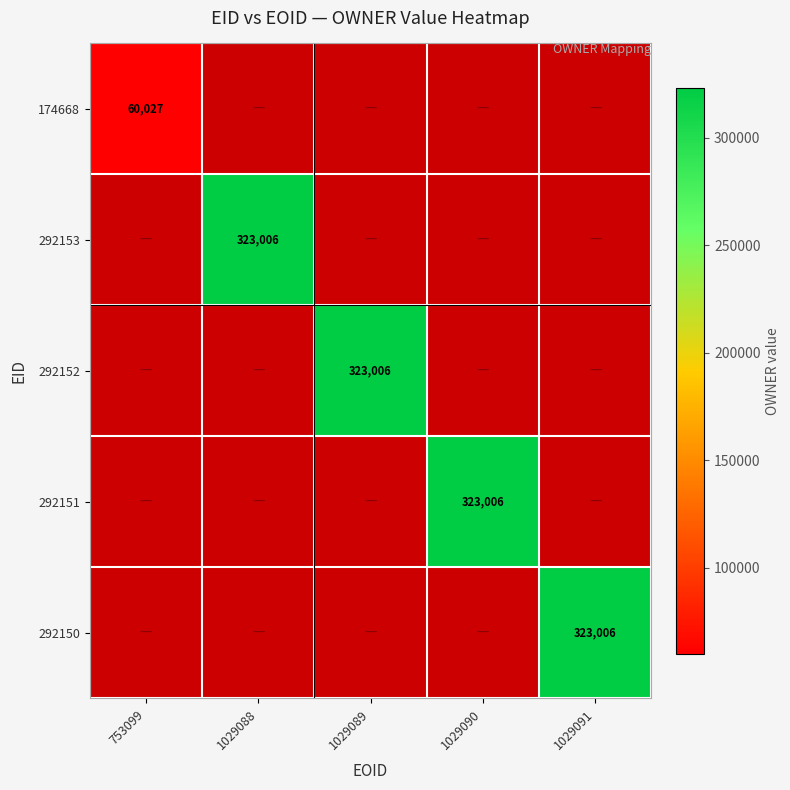

The value of 292153 at 1029088 is 430094. True or false?

False